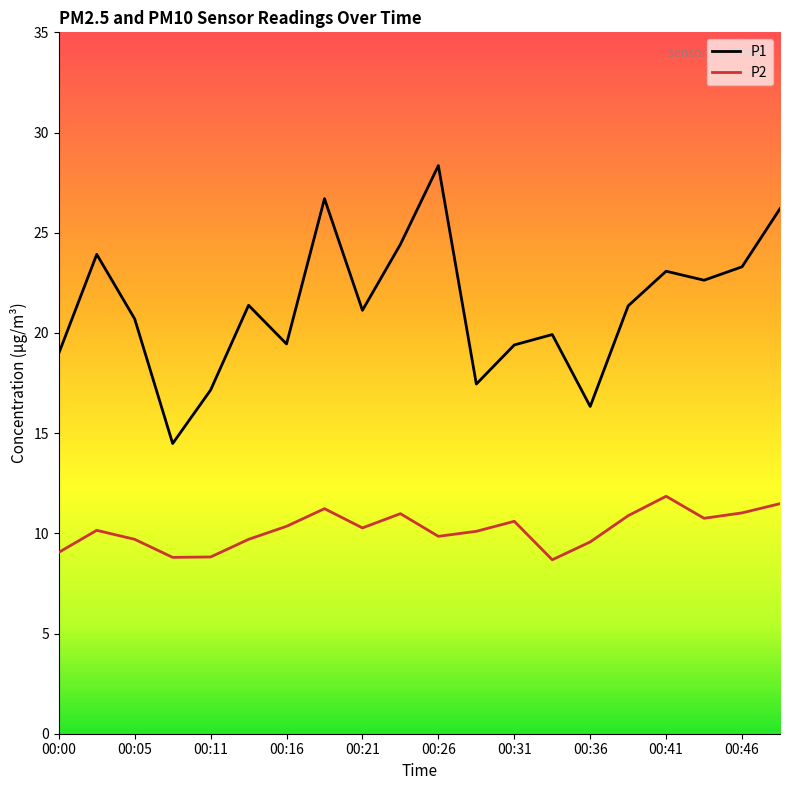

What is the minimum value for P2?

8.7